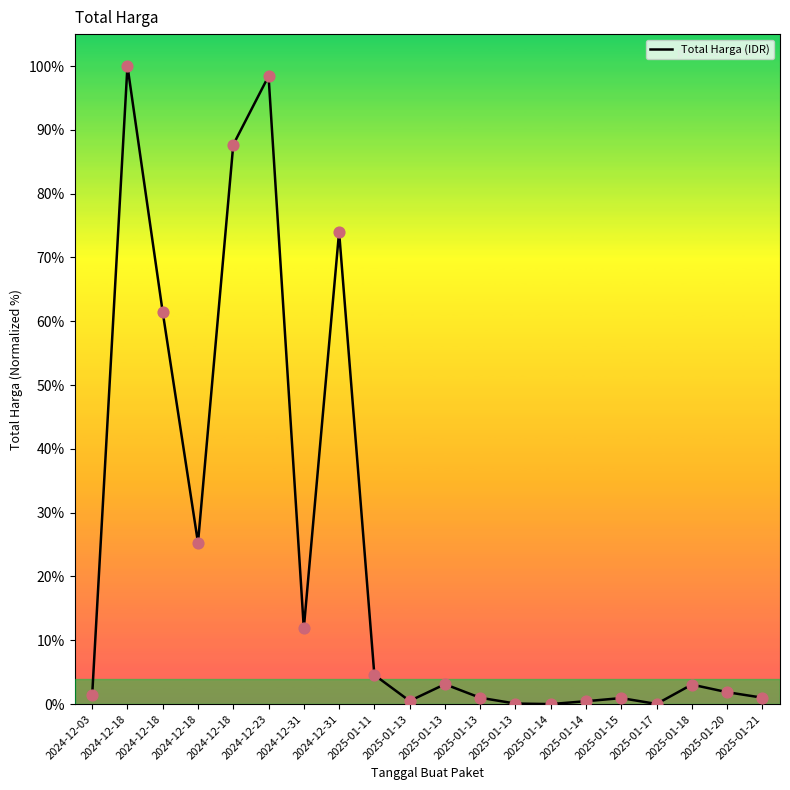

How many lines are shown in the chart?

1